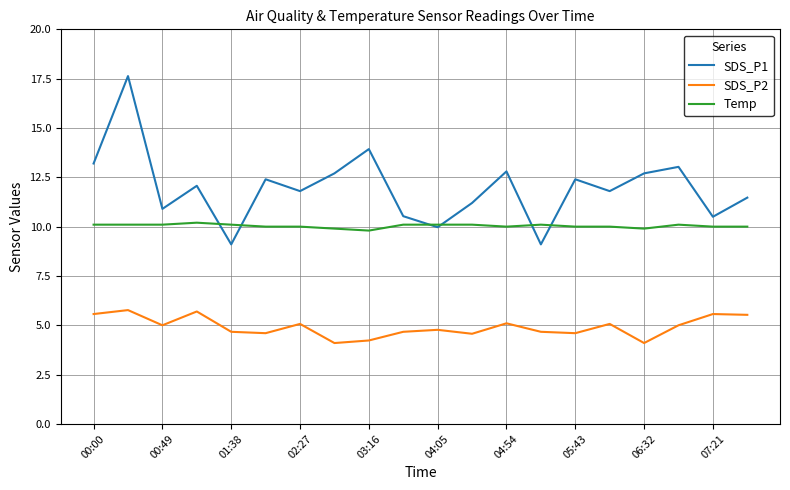

True or false: SDS_P2 and SDS_P1 cross at least once.

False